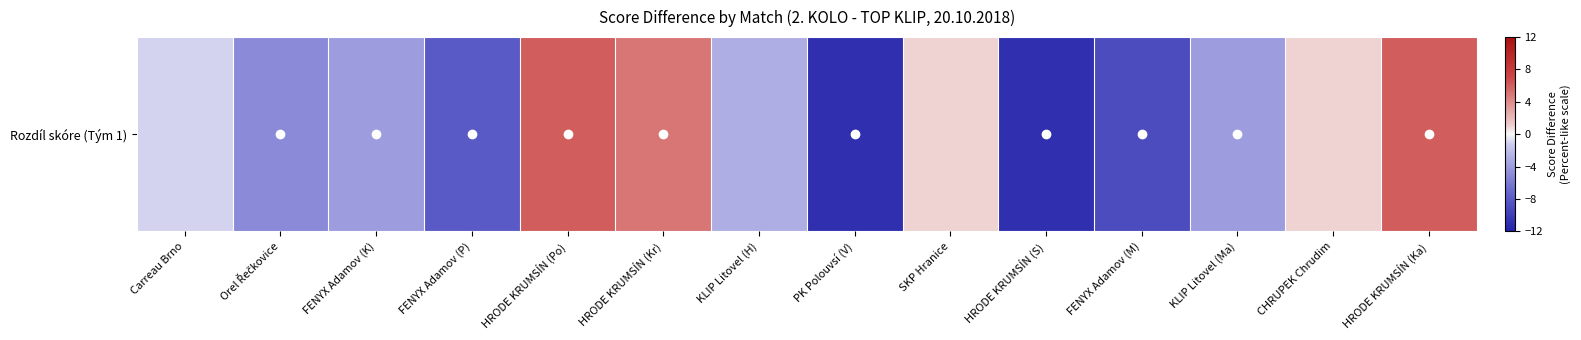

Read the value at FENYX Adamov (M).

-9